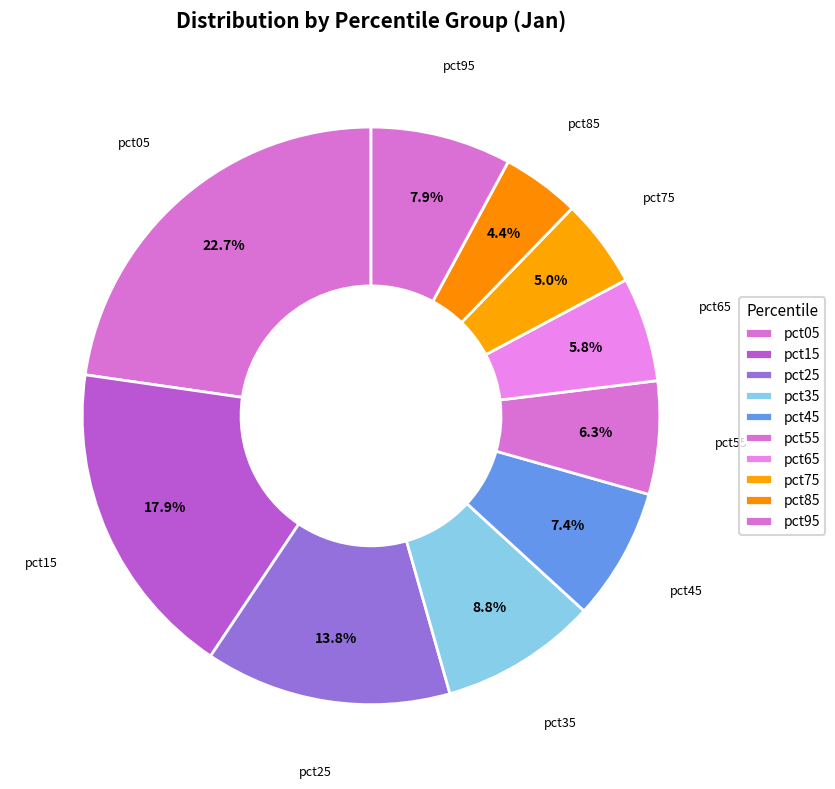

True or false: pct75 accounts for 5% of the total.

True